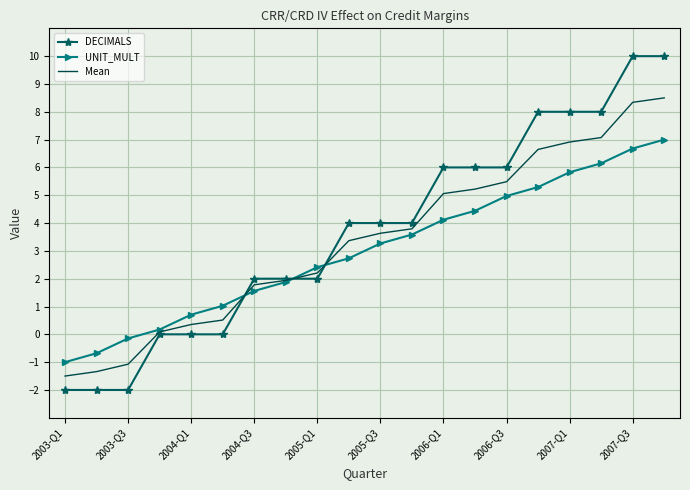

Which series has the largest total across all categories?

DECIMALS